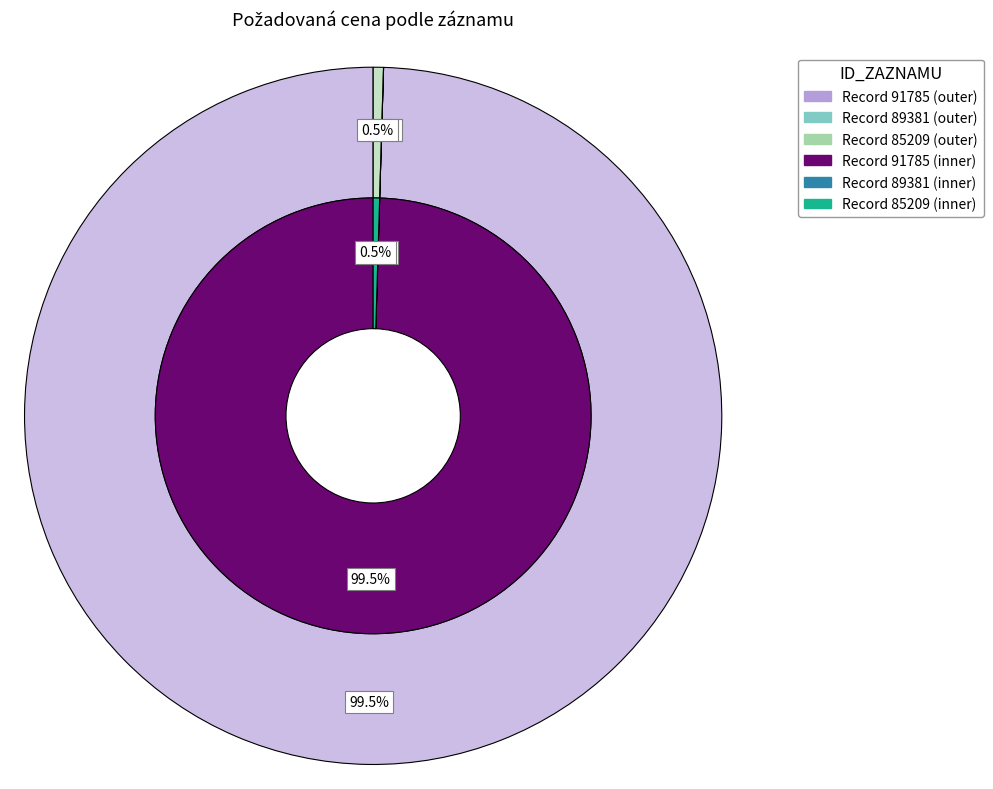

Count the number of slices in the pie.

3